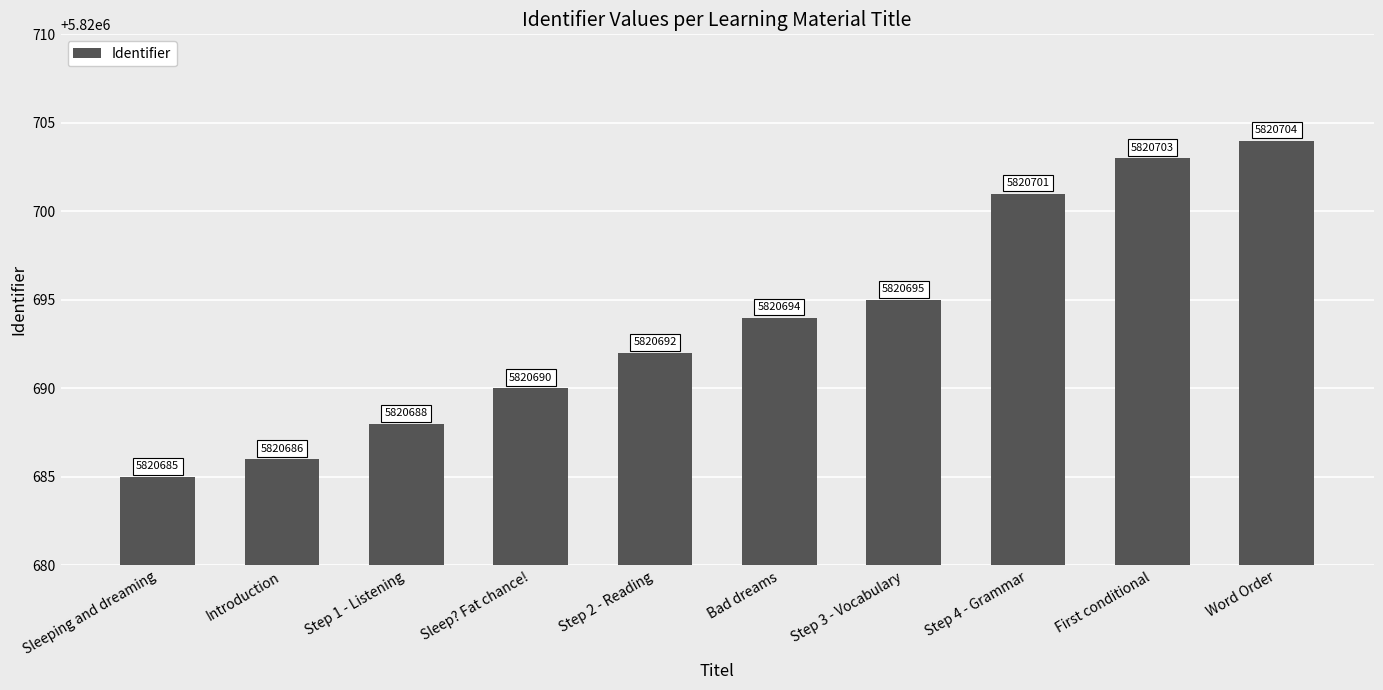

Count the number of categories in the chart.

10